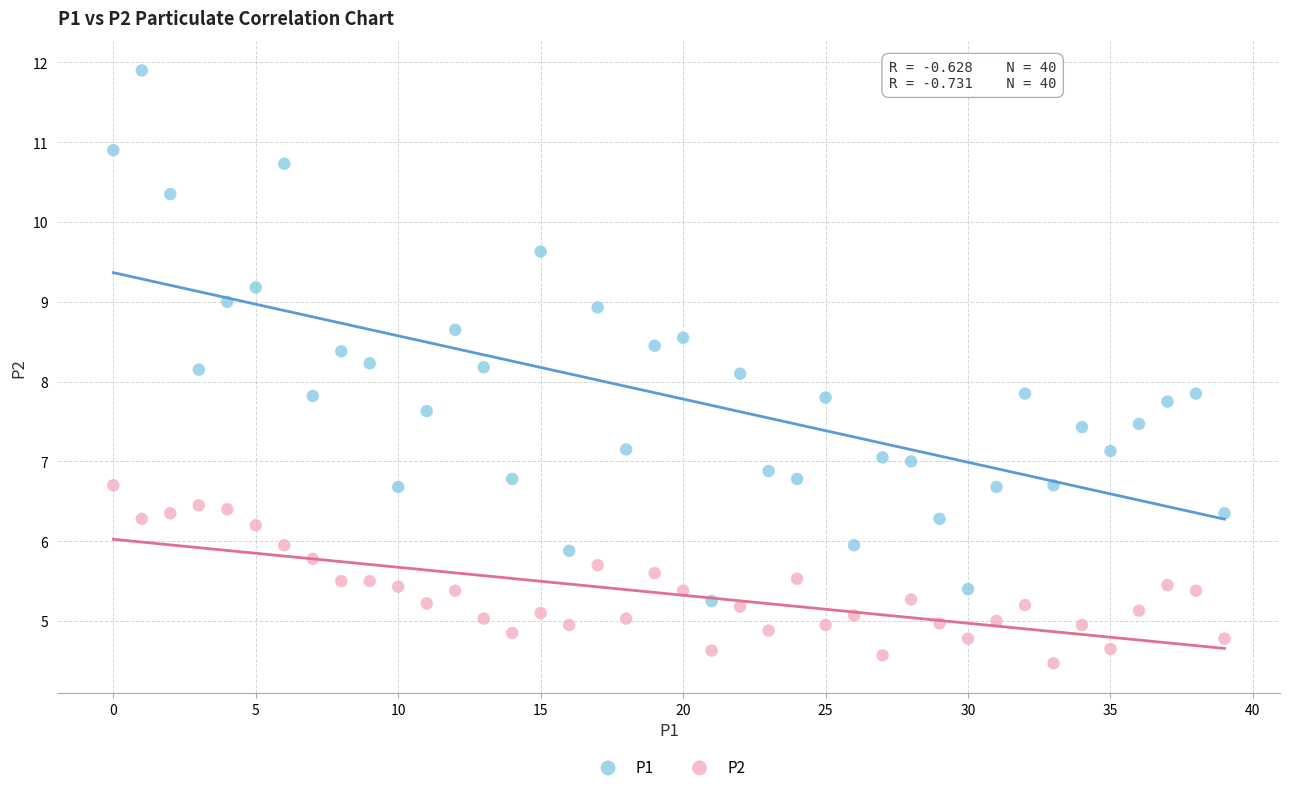

Which series reaches the minimum Y coordinate?

P2